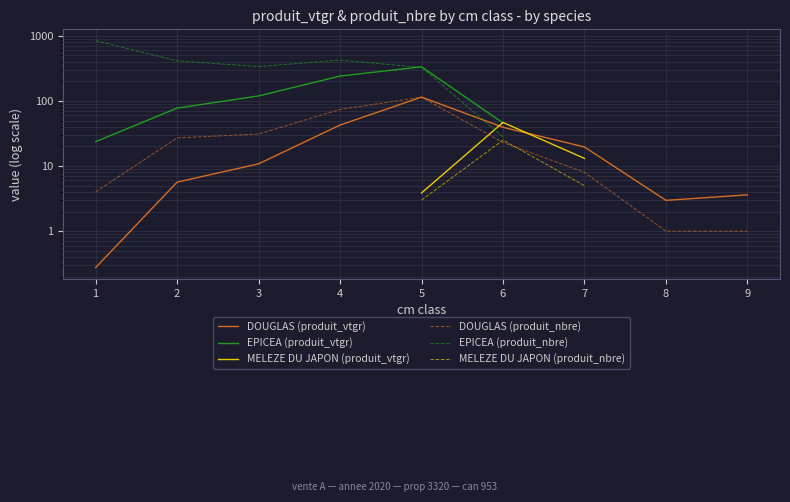

True or false: MELEZE DU JAPON (produit_nbre) and EPICEA (produit_nbre) intersect in this chart.

False